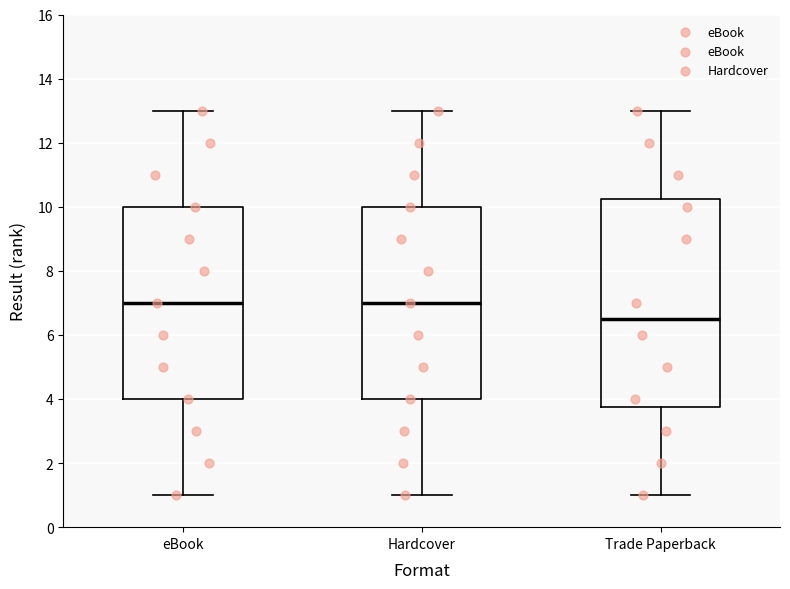

Reading left to right, transcribe this box plot: for each box, give where its median line is, the range the box spans, and where its two whiskers end, as read against the y-axis. The values are not printed on the chart, so give them approximately, as read against the axis.

eBook: median 7.0, box 4.0 to 10.0, whiskers 1.0 to 13.0
Hardcover: median 7.0, box 4.0 to 10.0, whiskers 1.0 to 13.0
Trade Paperback: median 6.6, box 3.8 to 10.2, whiskers 1.0 to 13.0